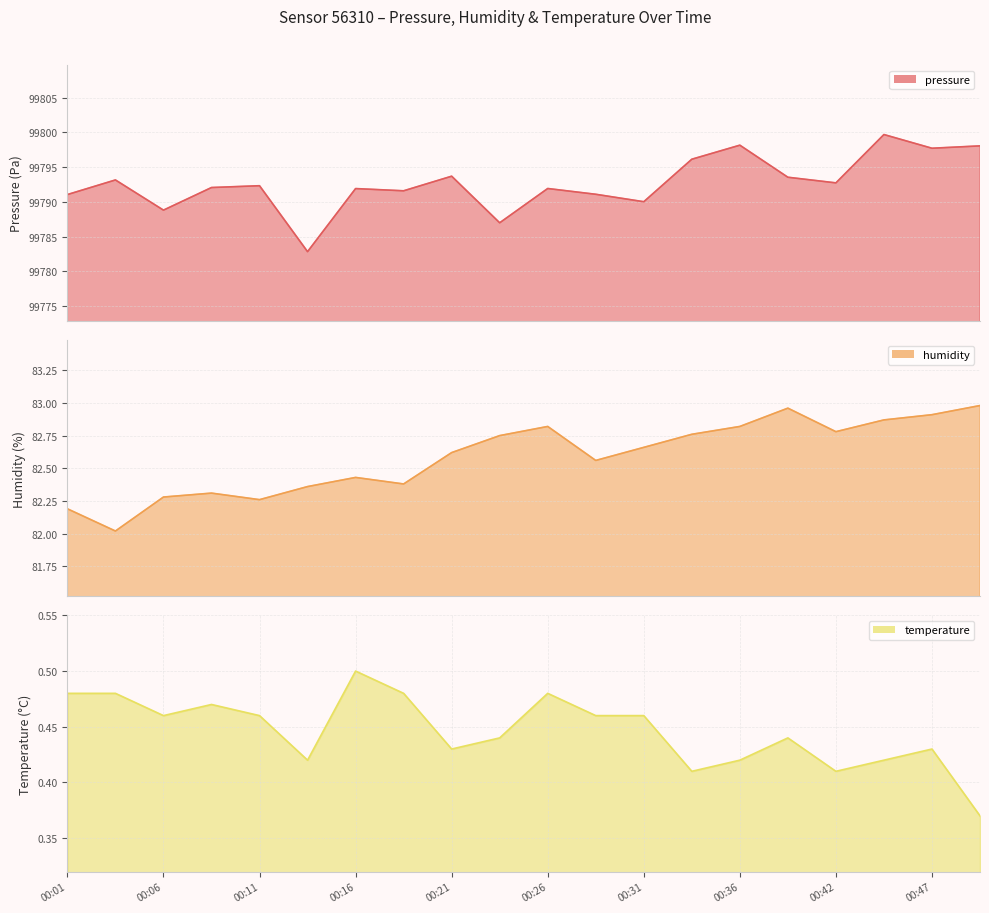

Rank the series at 00:16 from highest to lowest value.

pressure, humidity, temperature